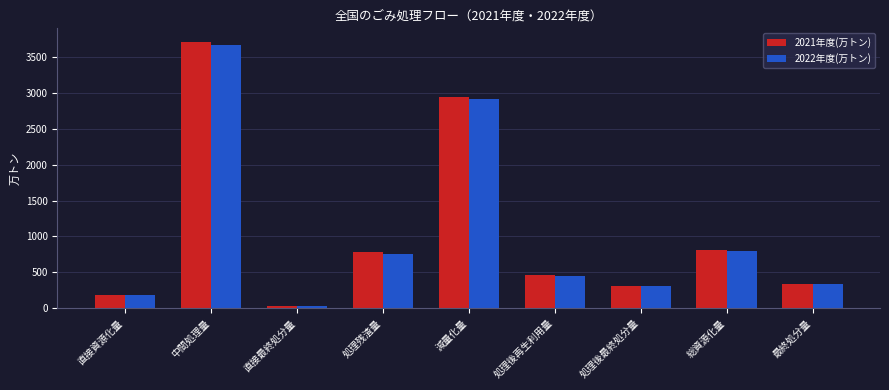

The value of 2021年度(万トン) at 処理後再生利用量 is 467. True or false?

True